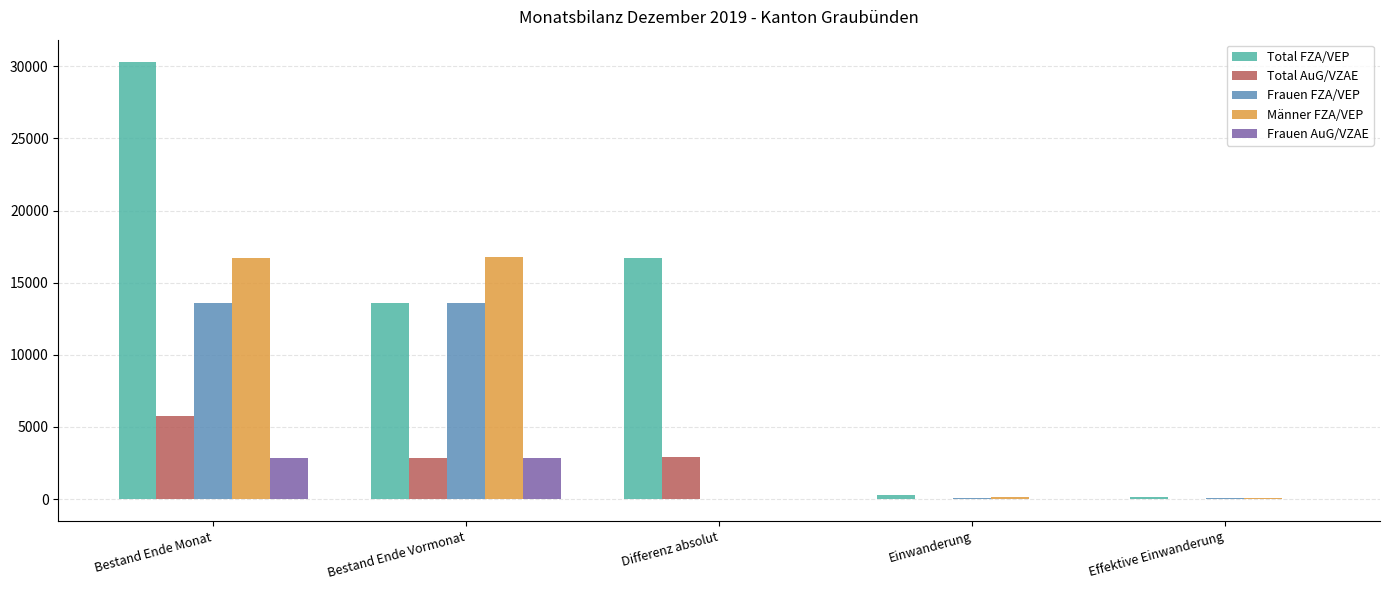

At which label does Männer FZA/VEP first exceed 146?

Bestand Ende Monat